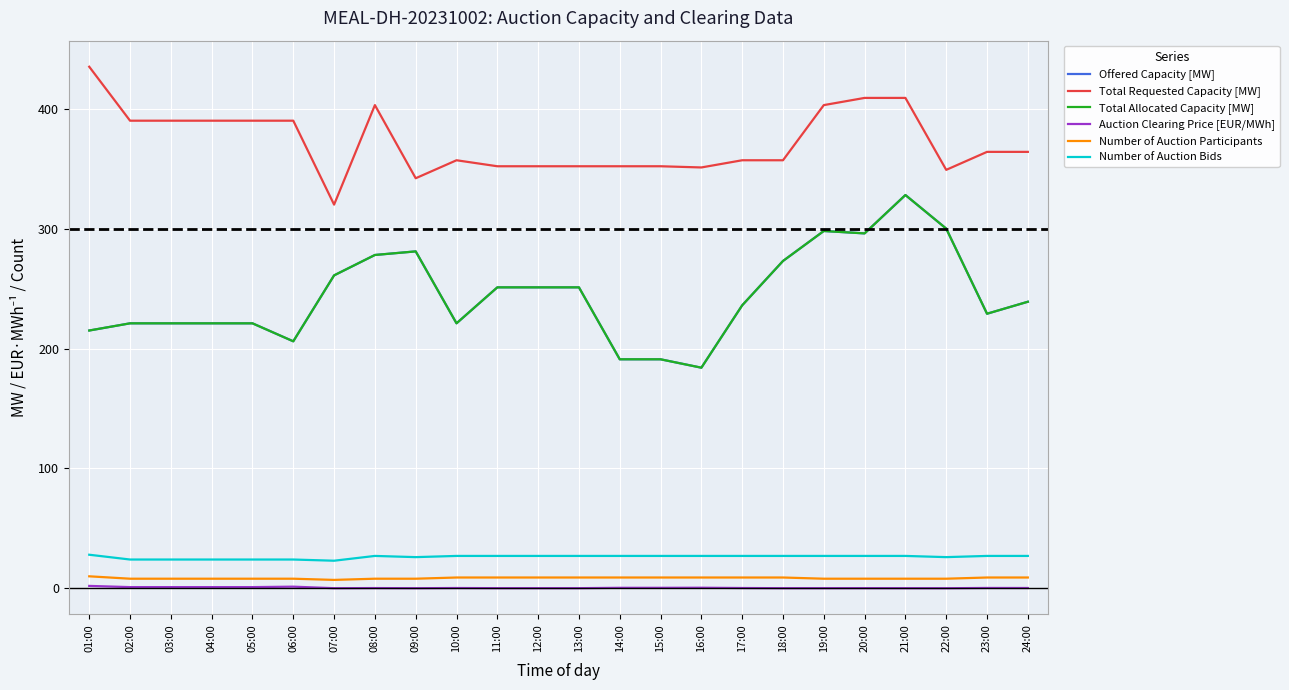

The Number of Auction Bids series shows 40.9 at 07:00. True or false?

False